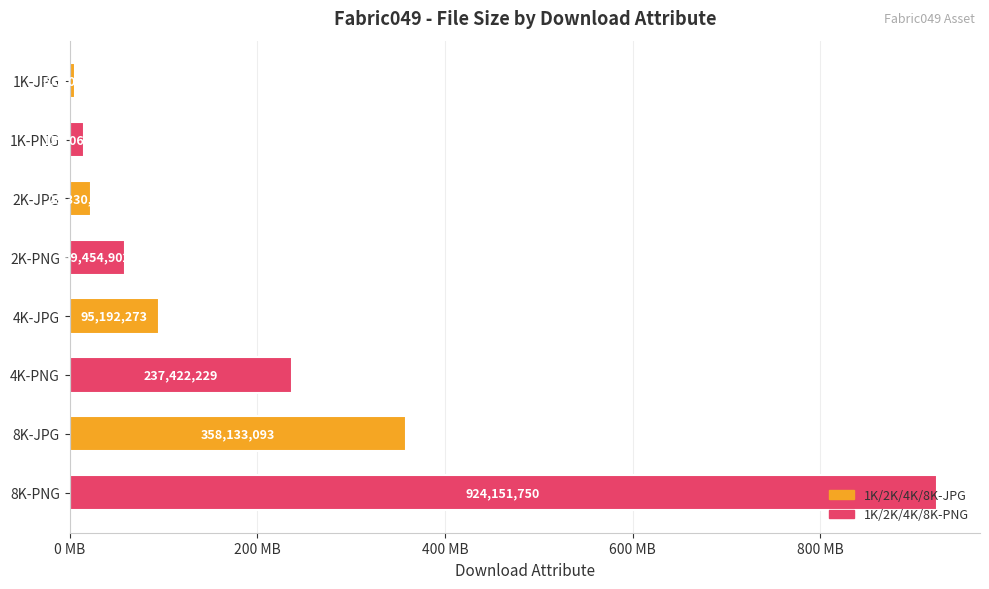

Rank the categories by value from highest to lowest.

8K-PNG, 8K-JPG, 4K-PNG, 4K-JPG, 2K-PNG, 2K-JPG, 1K-PNG, 1K-JPG